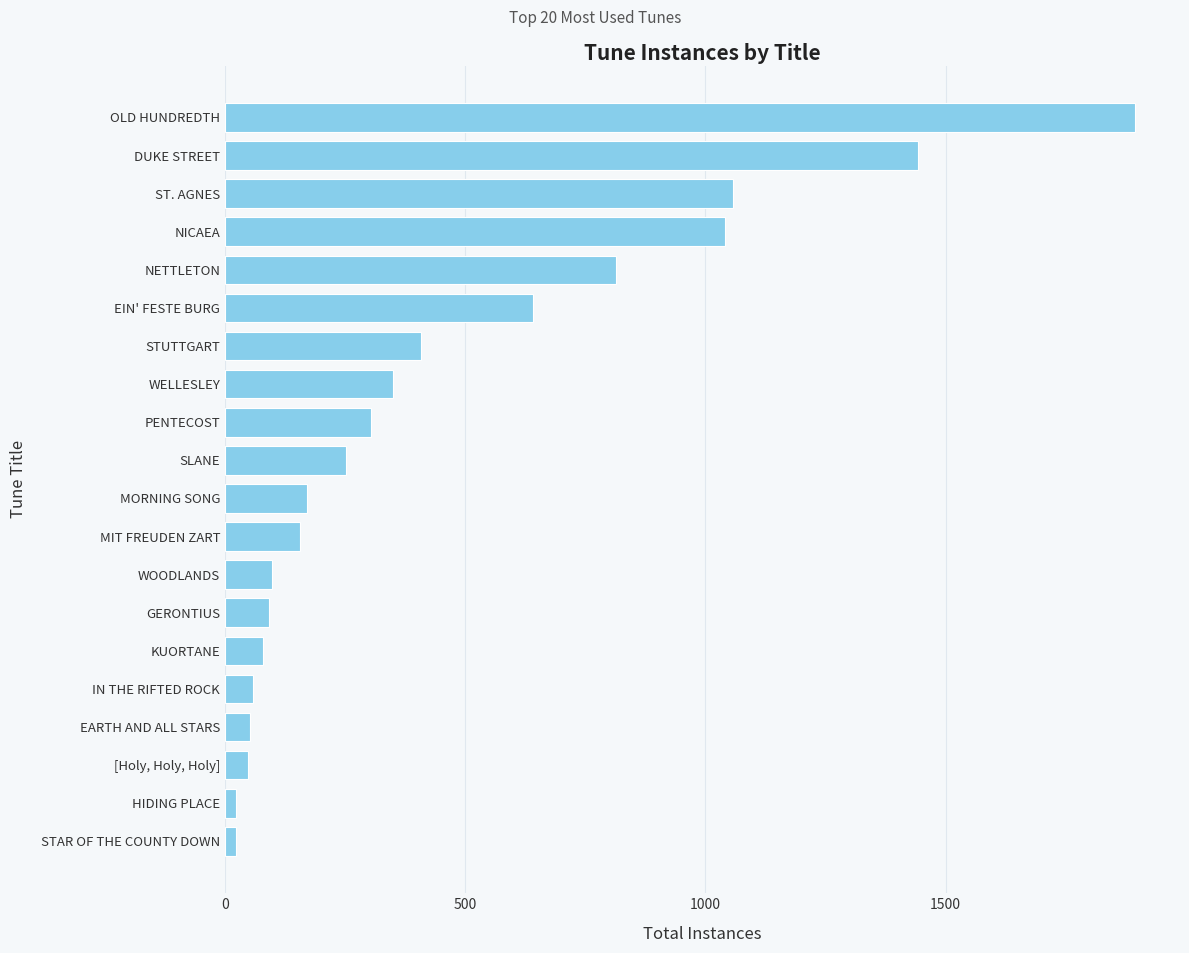

What is the average value?

450